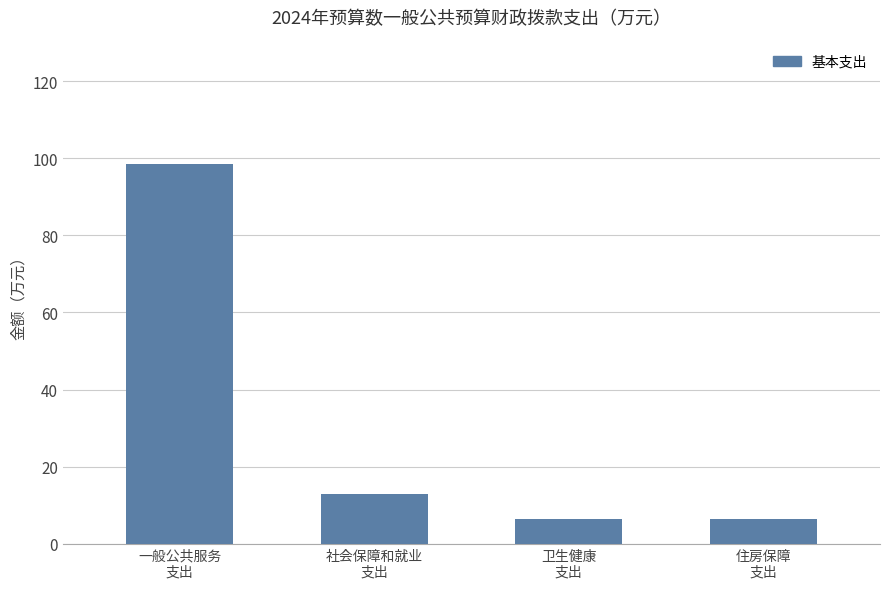

Where does the data first go above 12?

一般公共服务
支出